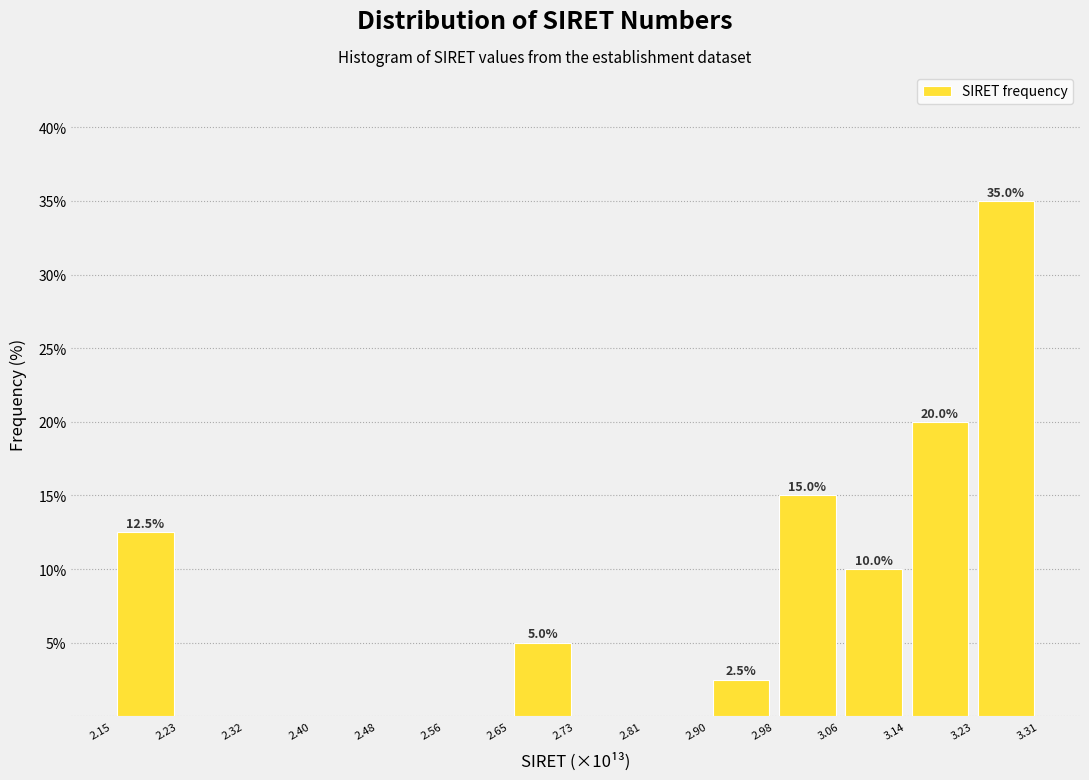

Which range on the x-axis has the tallest bar?

3.23 to 3.31